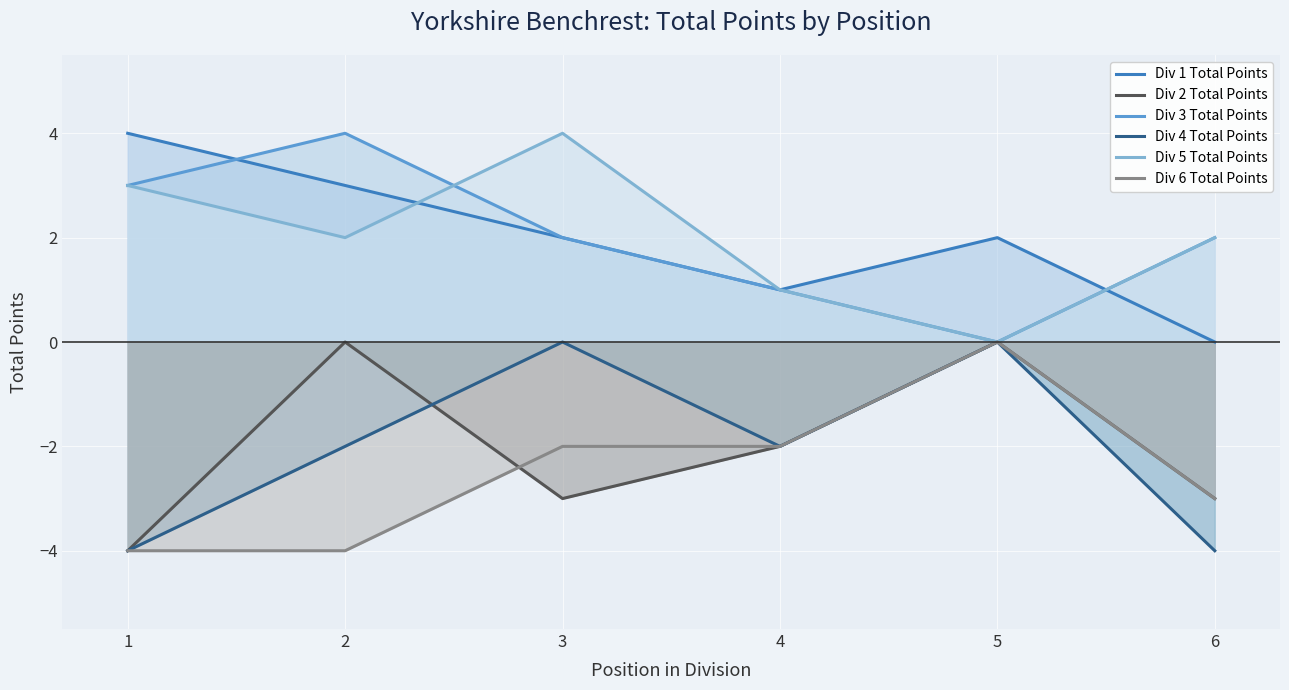

What is the maximum value shown in the chart?

4